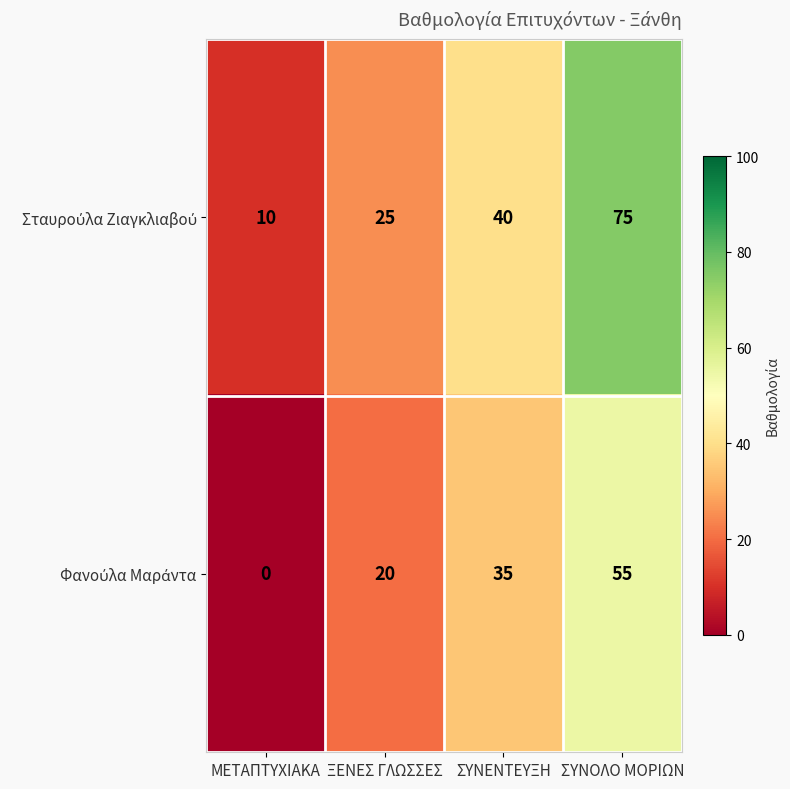

What is the difference between the highest and lowest values at ΞΕΝΕΣ ΓΛΩΣΣΕΣ?

5